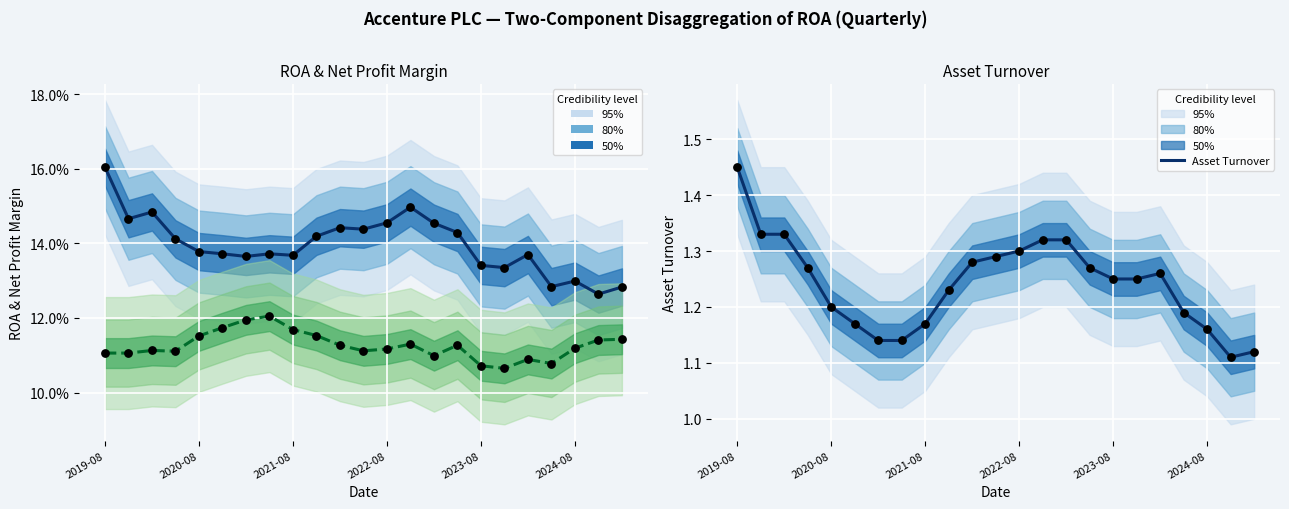

Which series reaches the maximum Y coordinate?

Asset Turnover